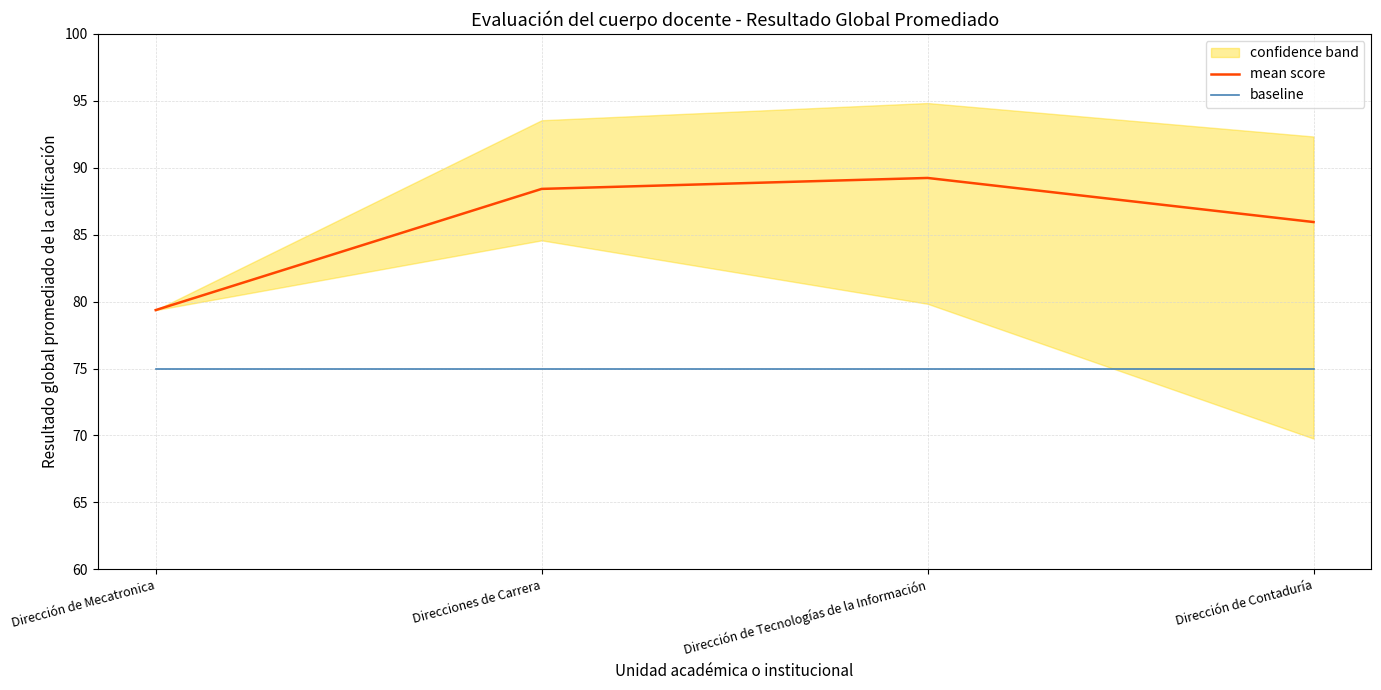

What position from the right is Direcciones de Carrera?

3